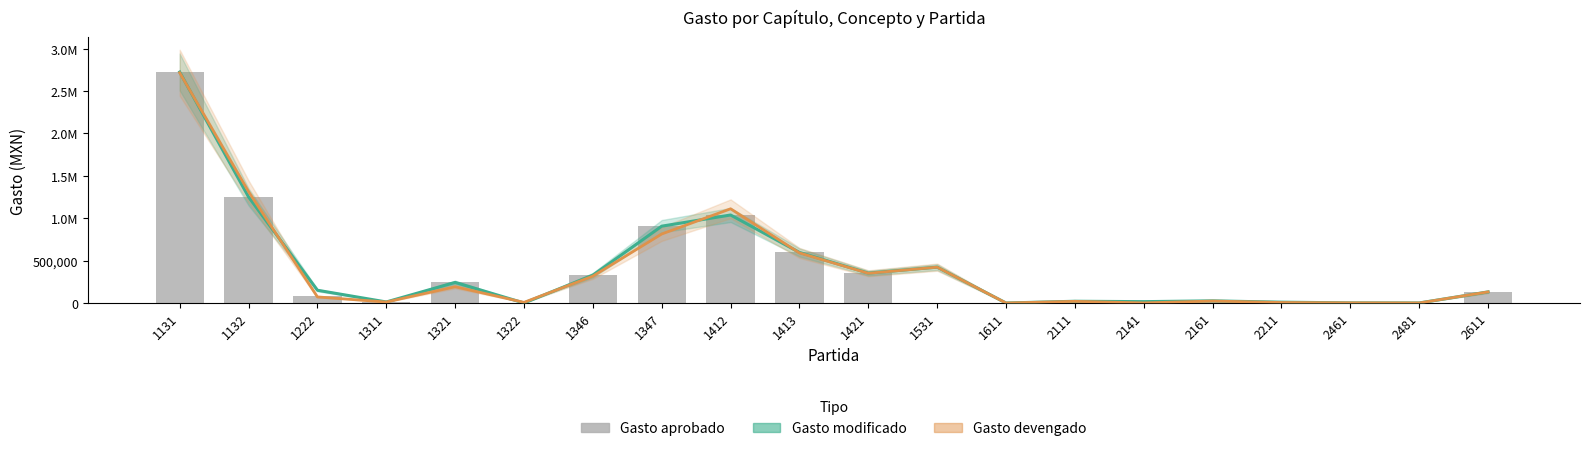

What is the approximate value of Gasto aprobado at 2161?

13736